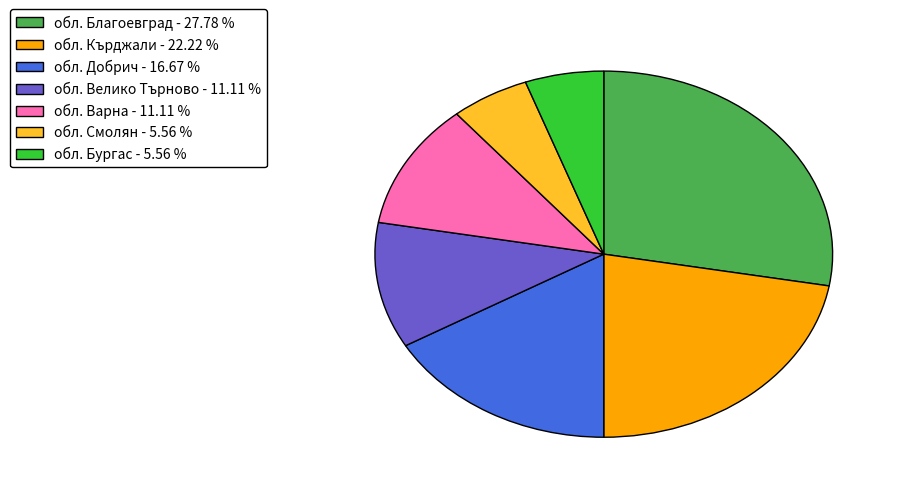

What is the ratio of the value at обл. Велико Търново - 11.11 % to the value at обл. Варна - 11.11 %?

1.0